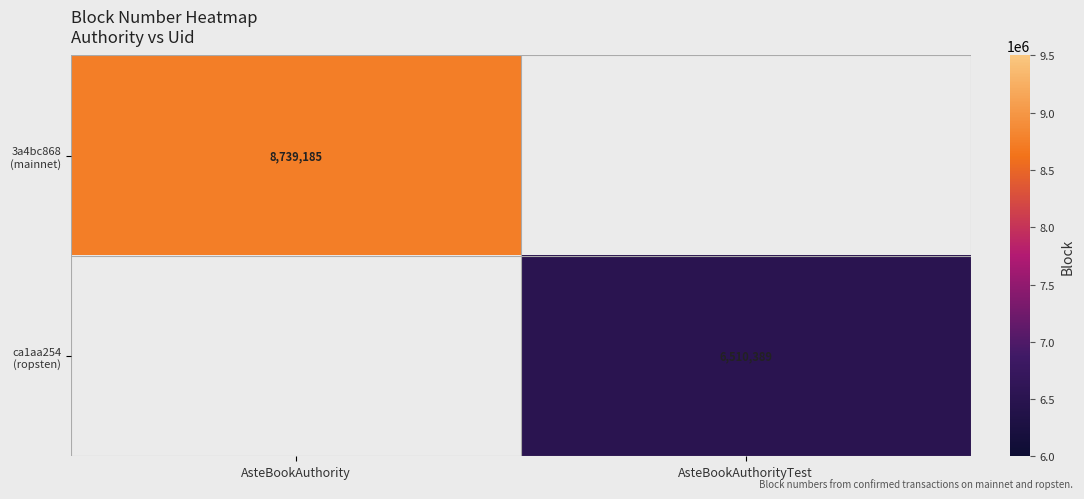

List the labels in order of 3a4bc868 (mainnet) value, largest first.

AsteBookAuthority, AsteBookAuthorityTest